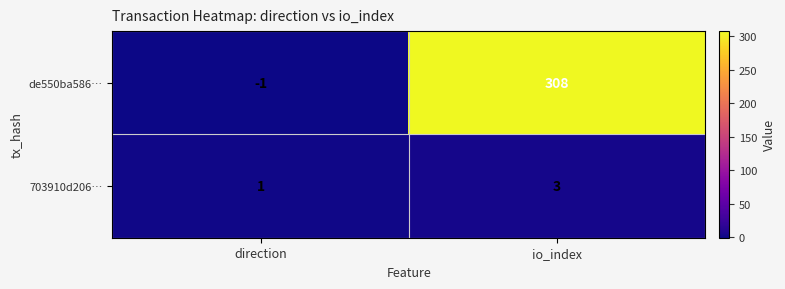

Which label corresponds to the smallest value in the chart?

direction